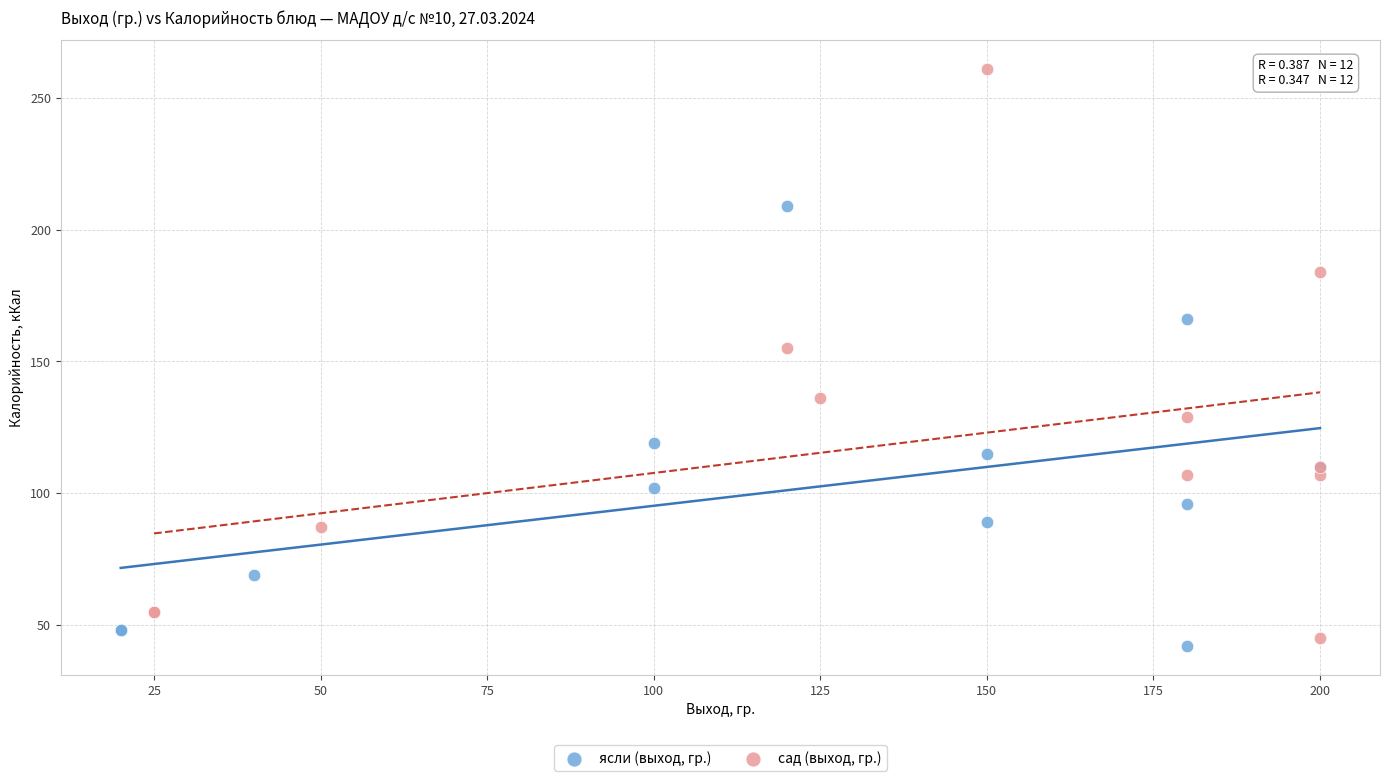

Which series has the largest Y range (max minus min)?

сад (выход, гр.)